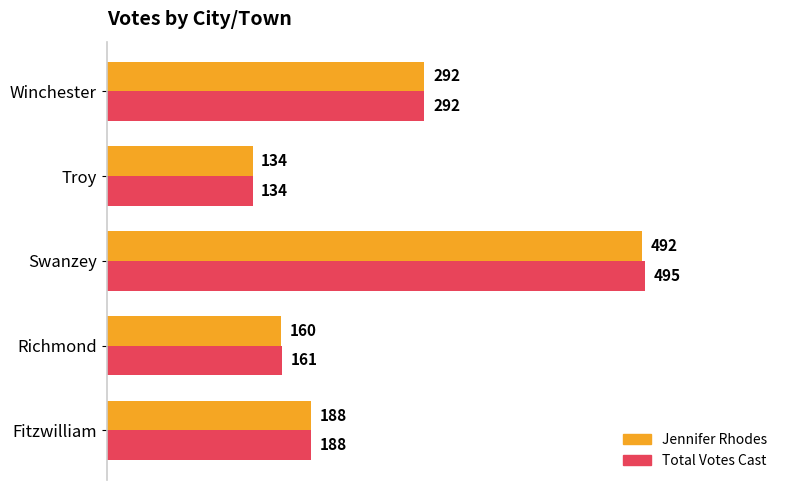

Which series has the largest range (max minus min)?

Total Votes Cast